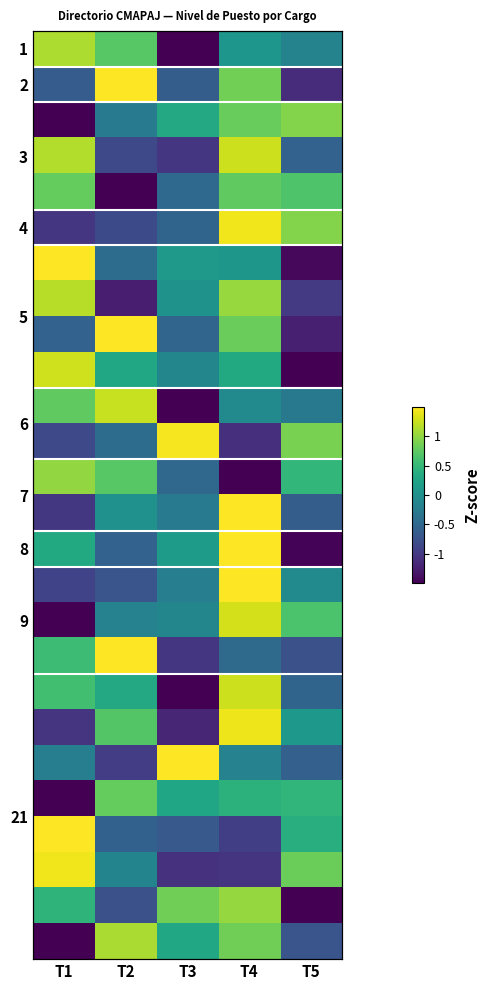

Which series has the widest spread of values?

8